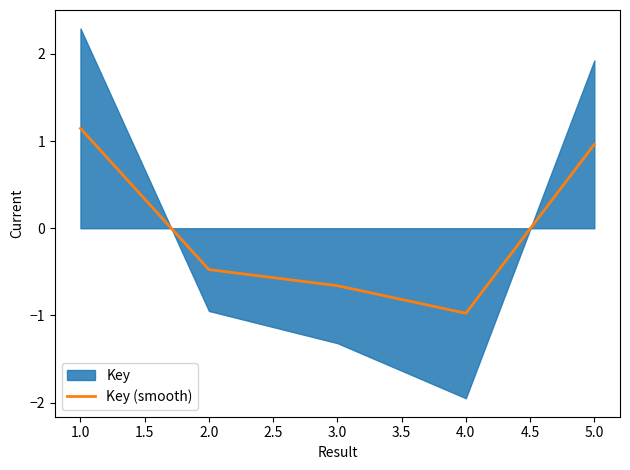

True or false: Key (smooth) has a value of 1.0 at 5.0.

True